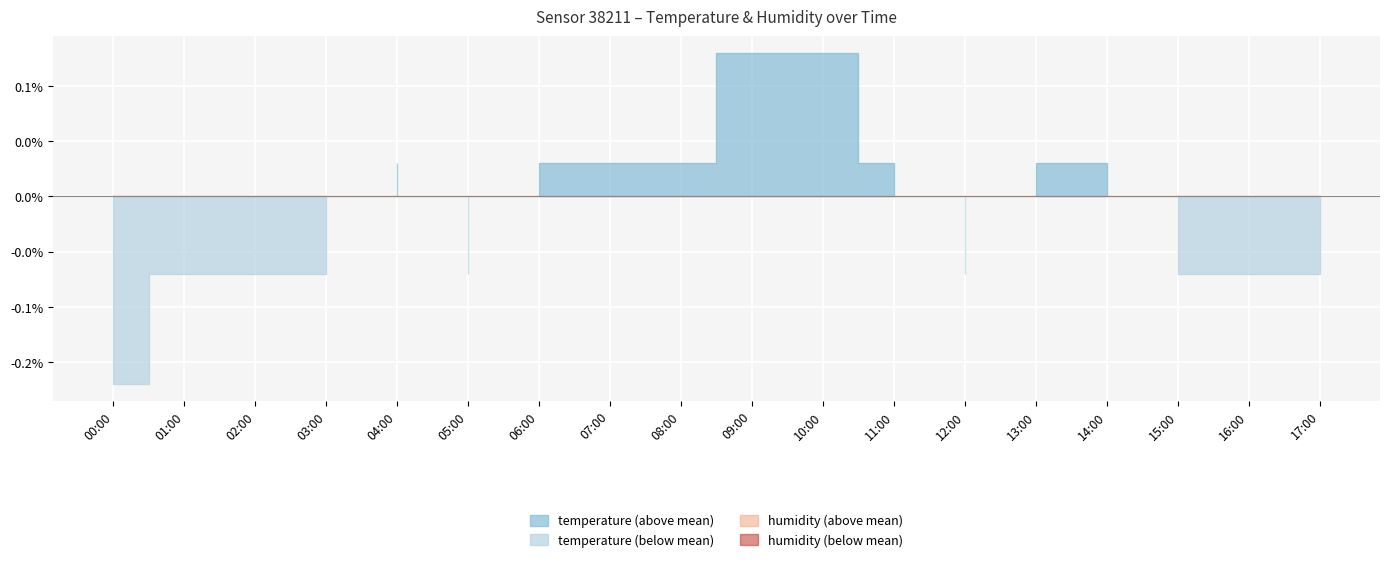

Does the chart display data point markers on the line(s)?

No